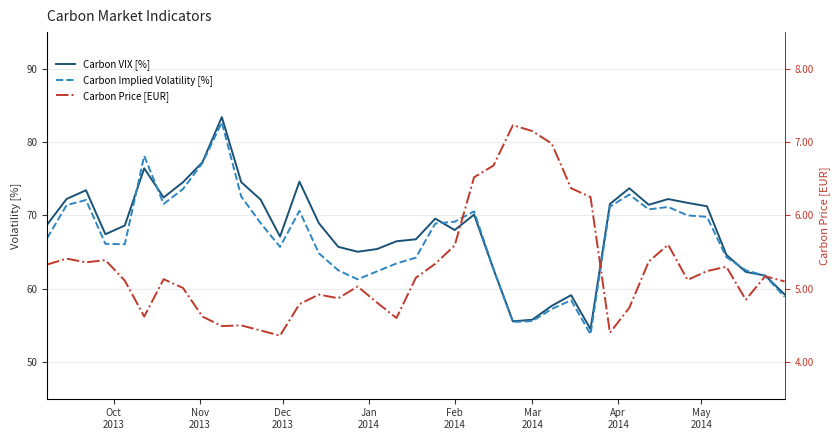

True or false: Carbon VIX [%] has more than 0 interior local peaks.

True